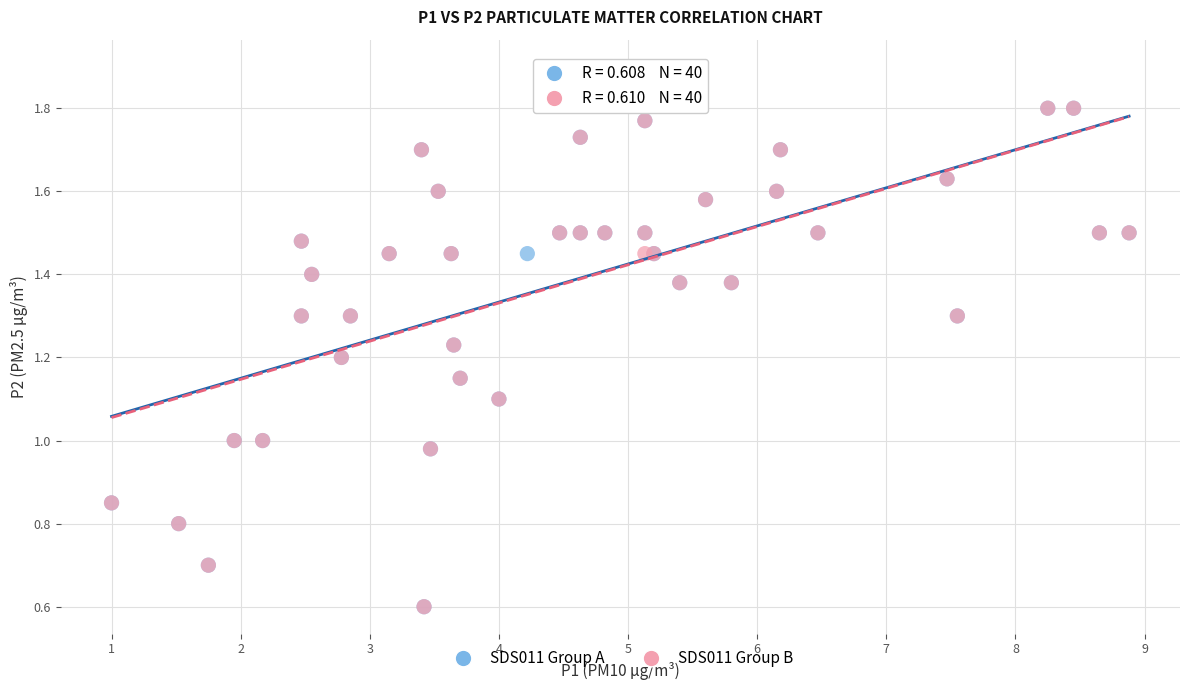

What are all the series names shown in the legend?

SDS011 Group A, SDS011 Group B